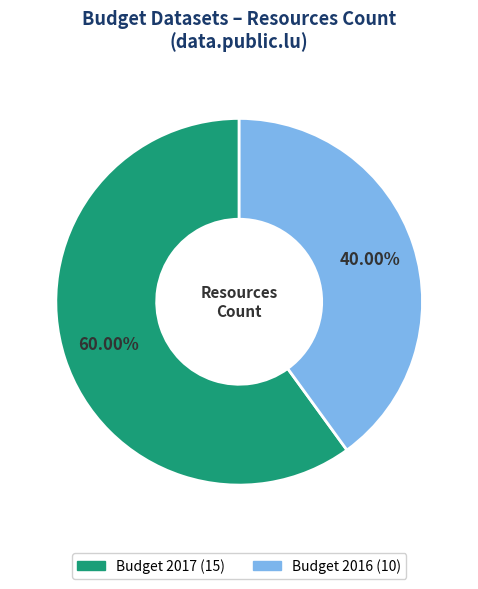

Rank the categories by value from lowest to highest.

Budget 2016, Budget 2017